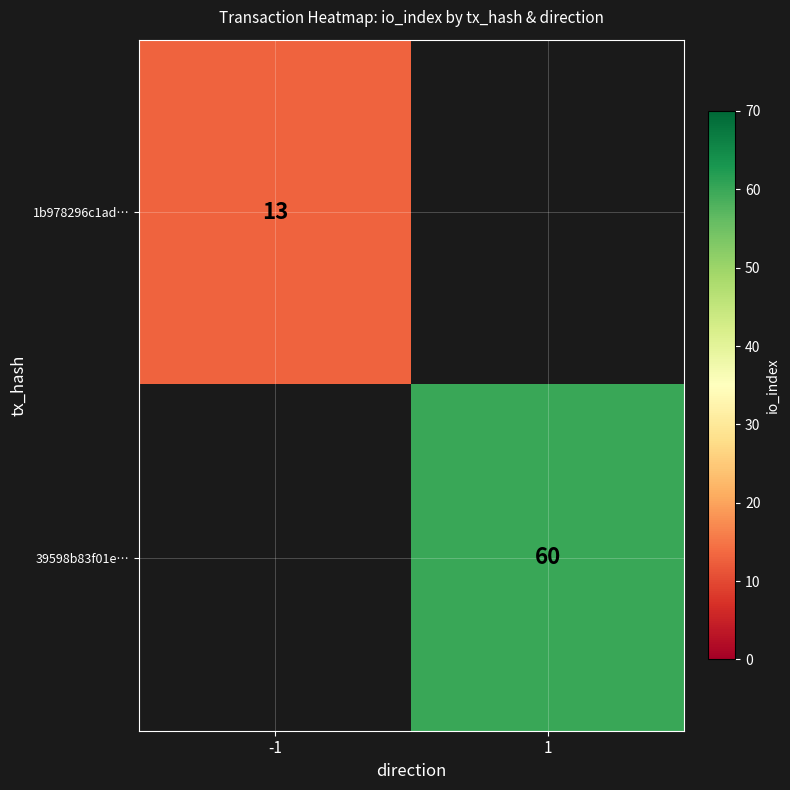

The 1b978296c1ad… series shows 13 at -1. True or false?

True